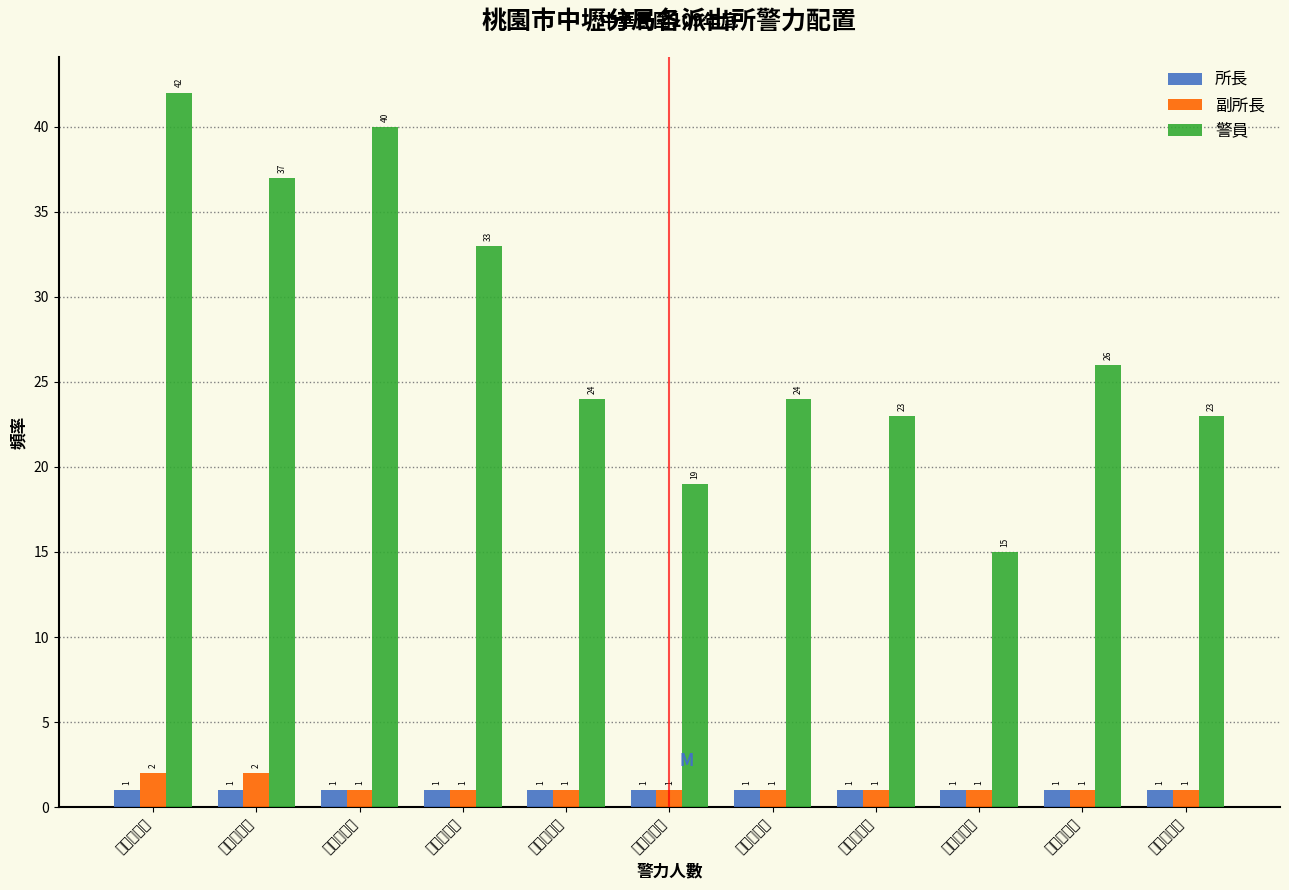

Reading left to right, list all the values displayed in this chart.

所長: 1	1	1	1	1	1	1	1	1	1	1
副所長: 2	2	1	1	1	1	1	1	1	1	1
警員: 42	37	40	33	24	19	24	23	15	26	23